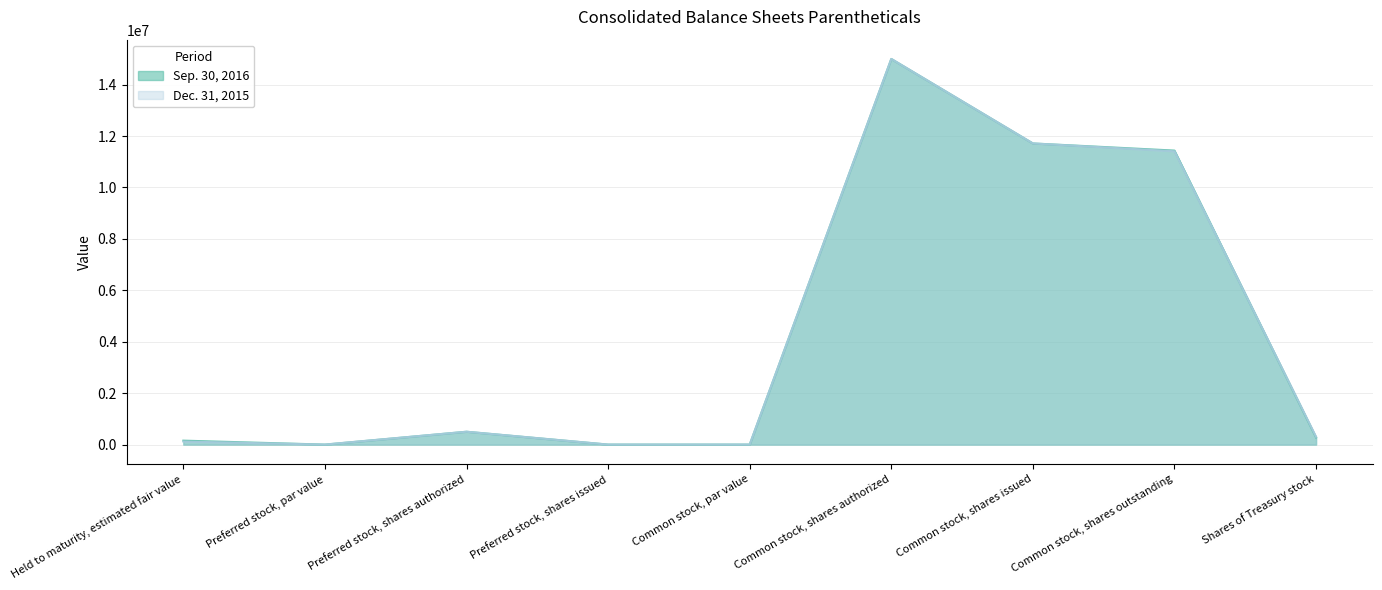

What is the difference between the highest and lowest values at Held to maturity, estimated fair value?

35240